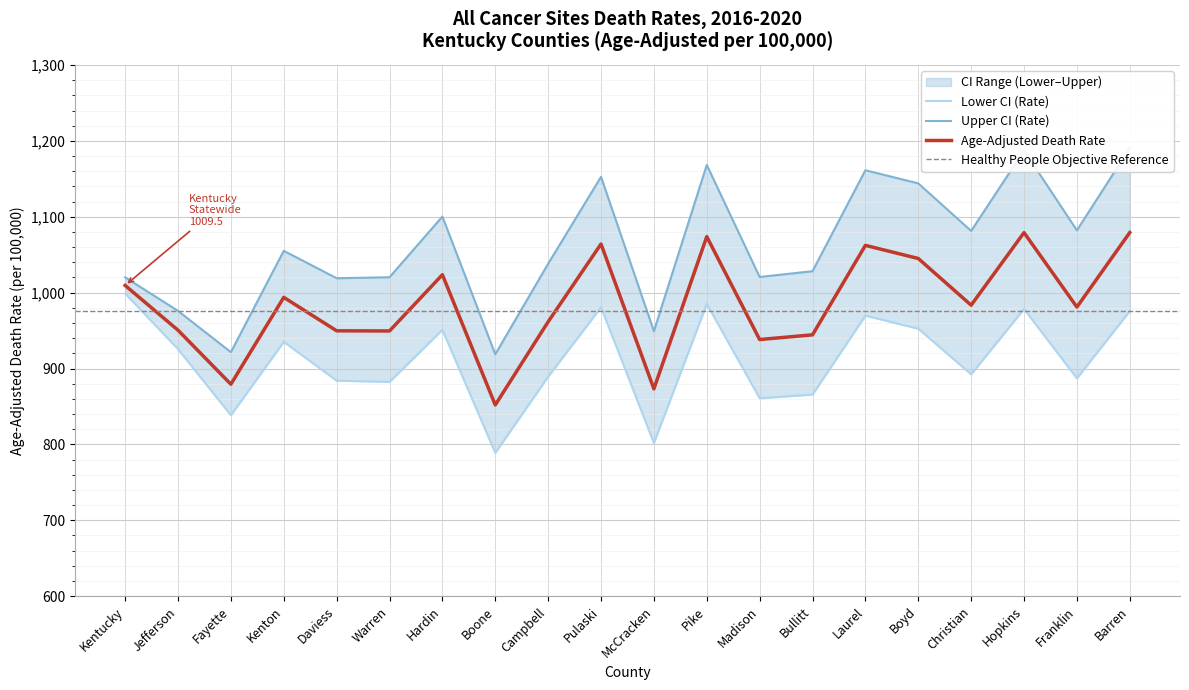

What is the minimum value shown in the chart?

788.9